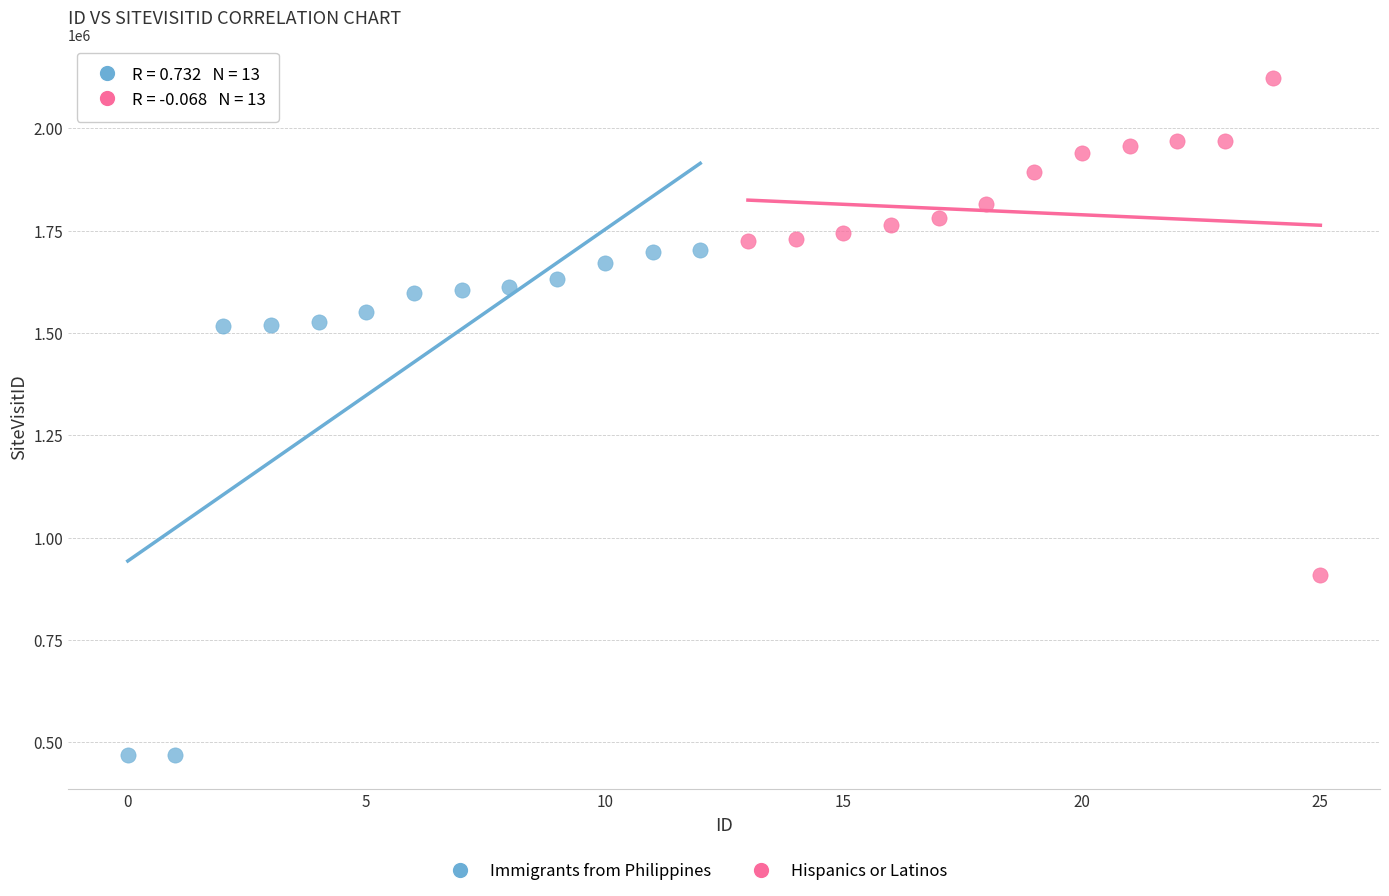

Which series reaches the maximum Y coordinate?

Hispanics or Latinos